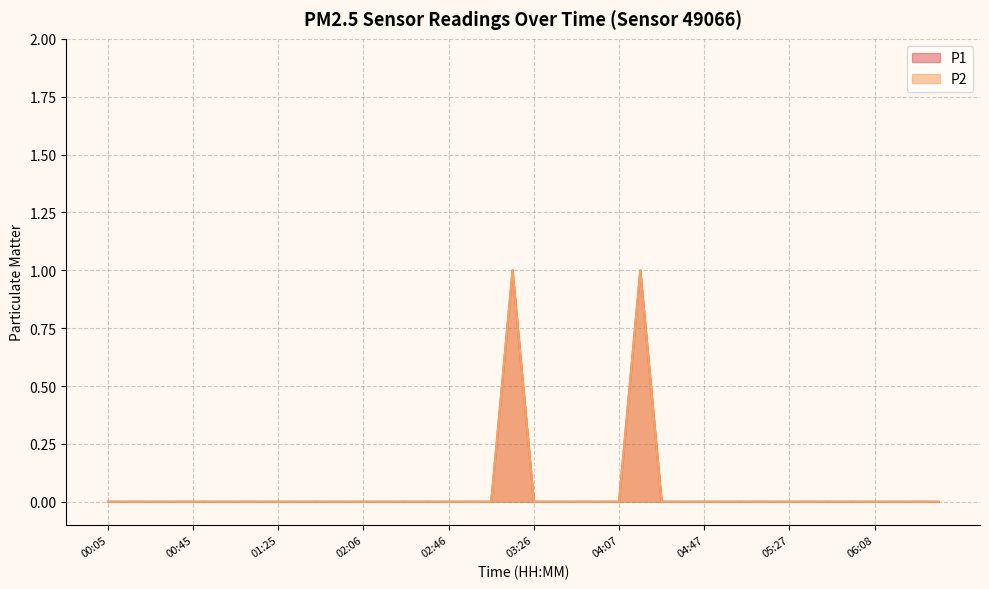

How many data points does each series have?

40